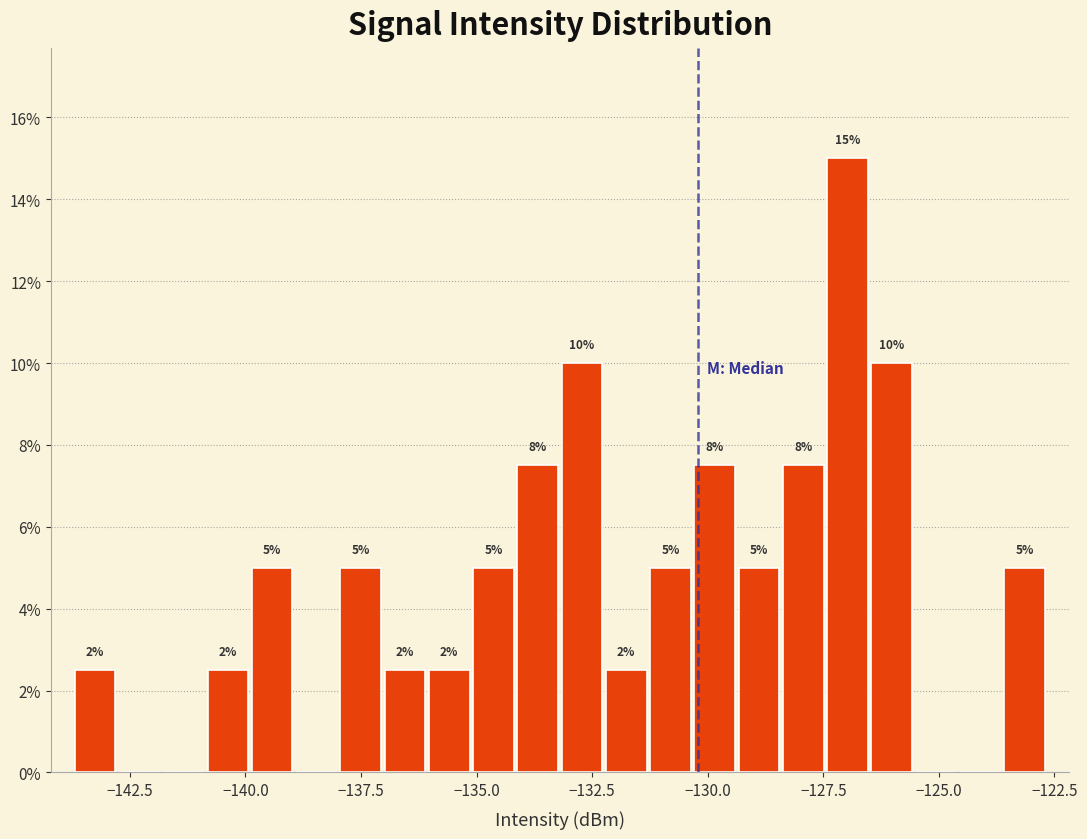

Read against the x-axis, roughly where is the centre of the tallest bar?

-127.0